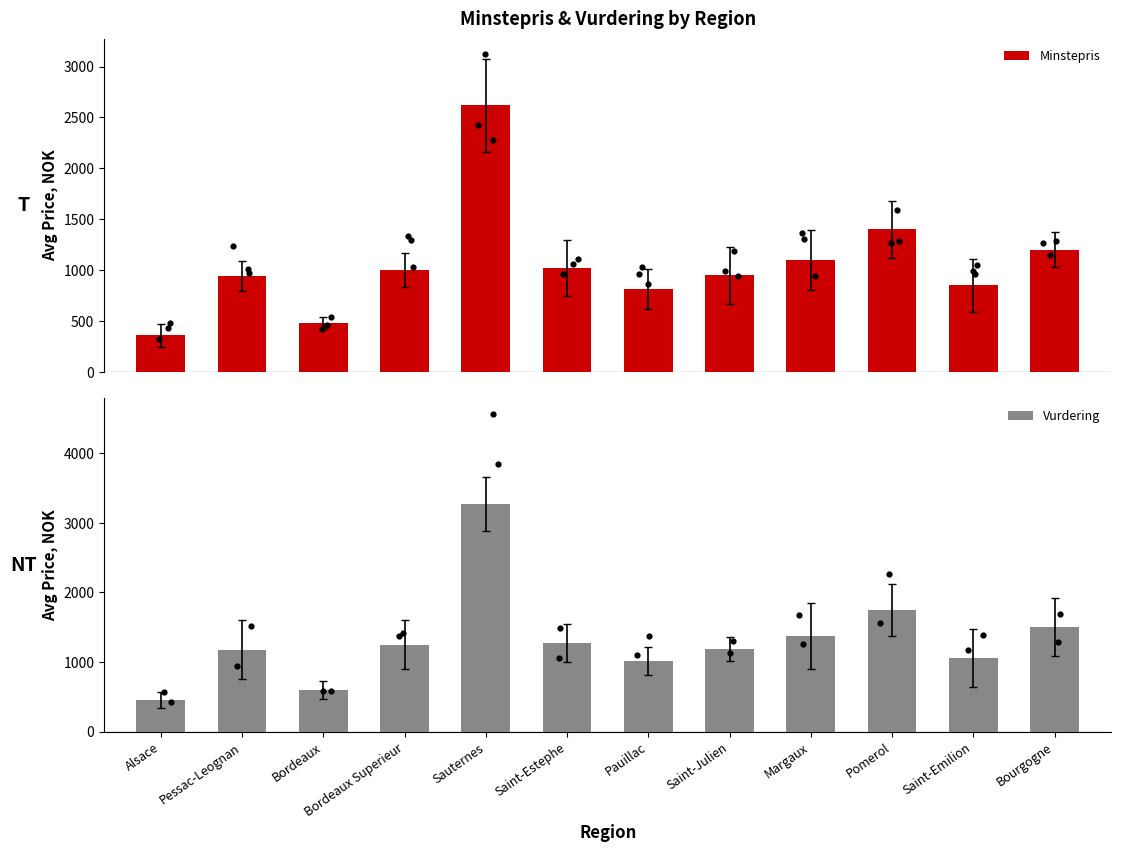

Which series reaches the maximum Y coordinate?

Vurdering